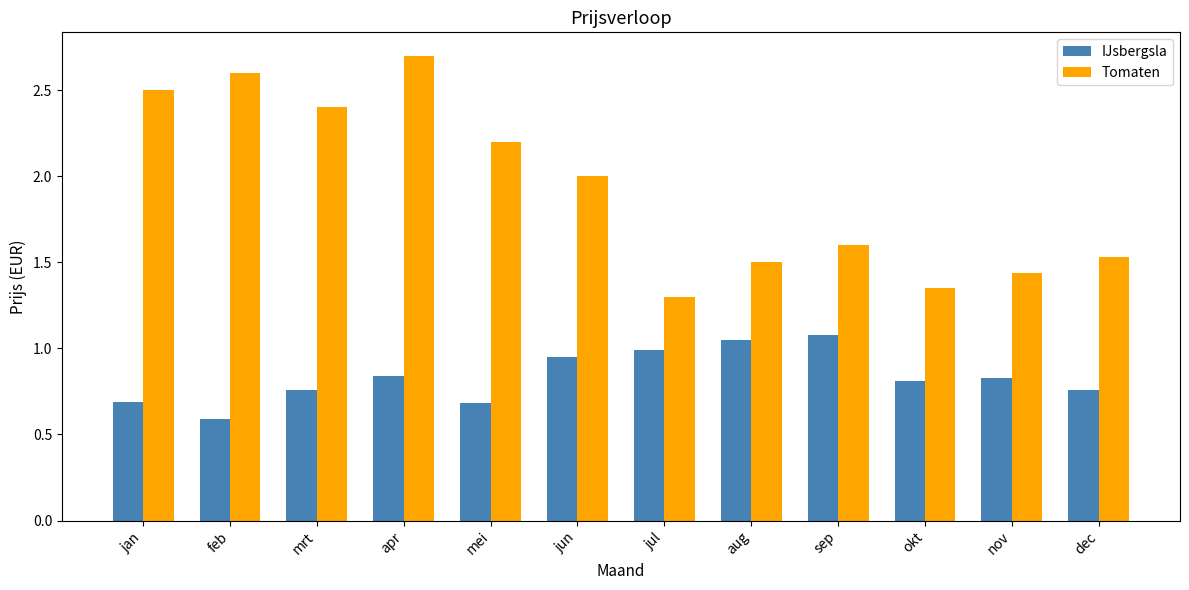

What is the sum of all IJsbergsla values?

10.0